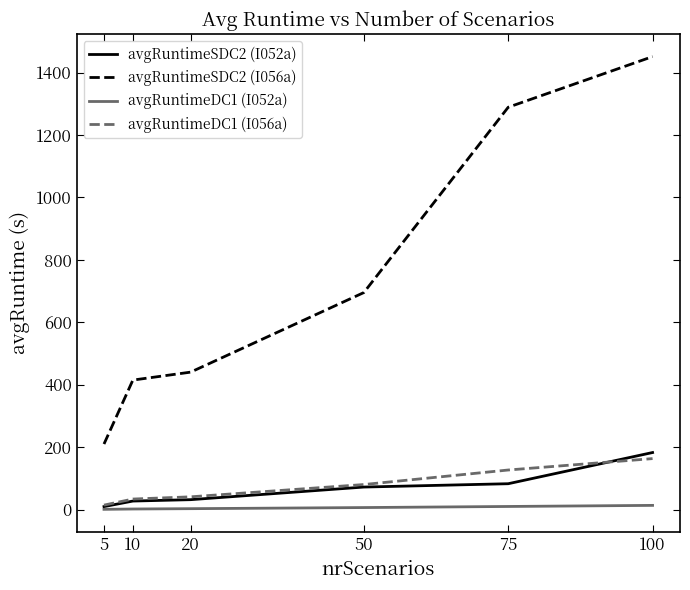

What is the difference between the maximum and minimum values in the avgRuntimeDC1 (I052a) series?

12.7